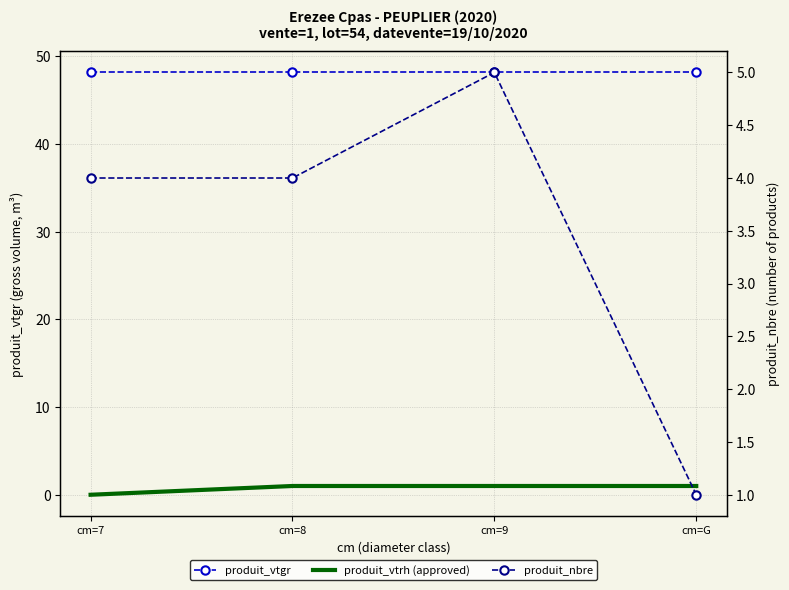

Count the produit_vtrh (approved) values in the range 1 to 2.

3